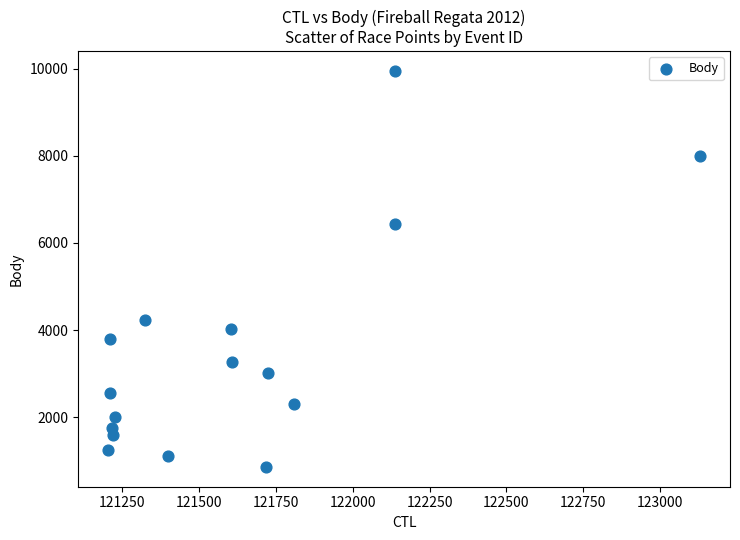

What is the range of Y values (max minus min)?

9084